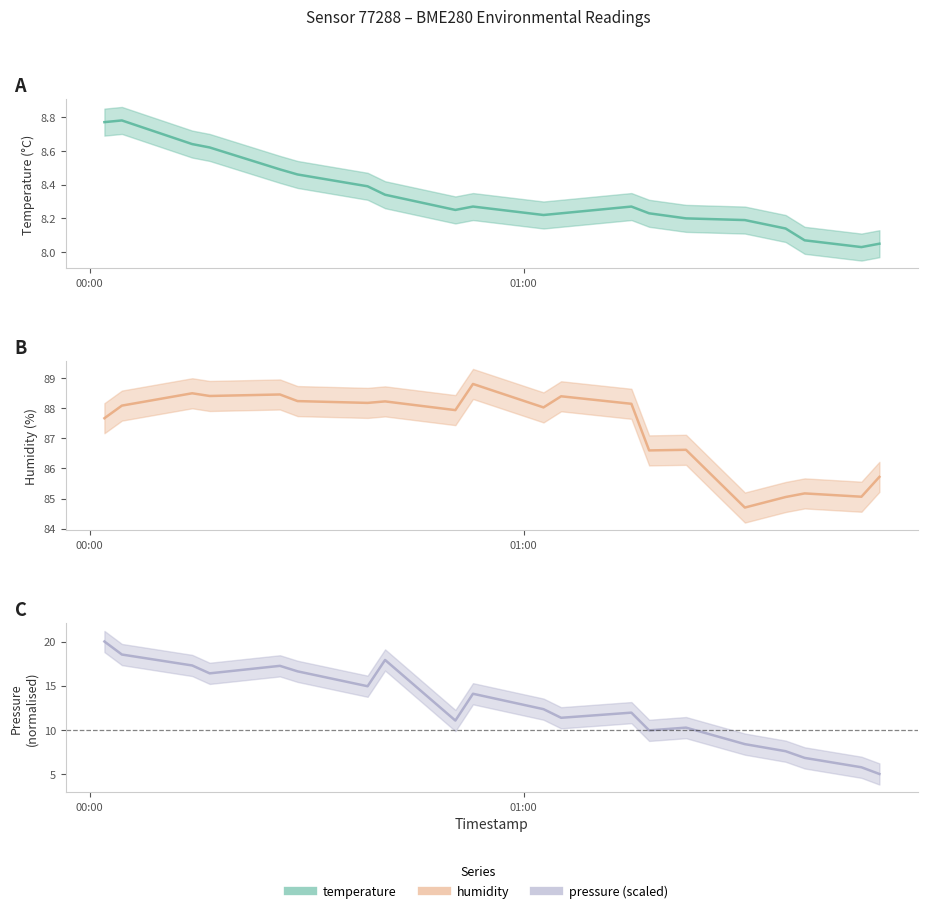

Rank the series by their maximum value, from lowest to highest.

temperature, pressure (scaled), humidity